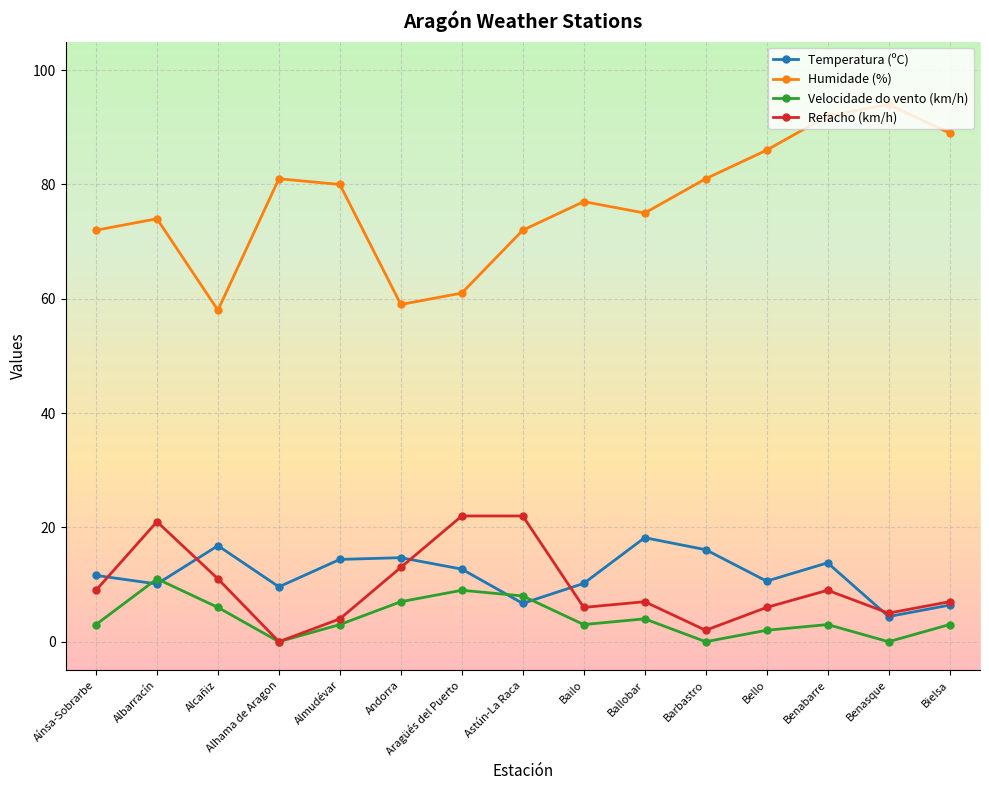

What are all the series names shown in the legend?

Temperatura (ºC), Humidade (%), Velocidade do vento (km/h), Refacho (km/h)